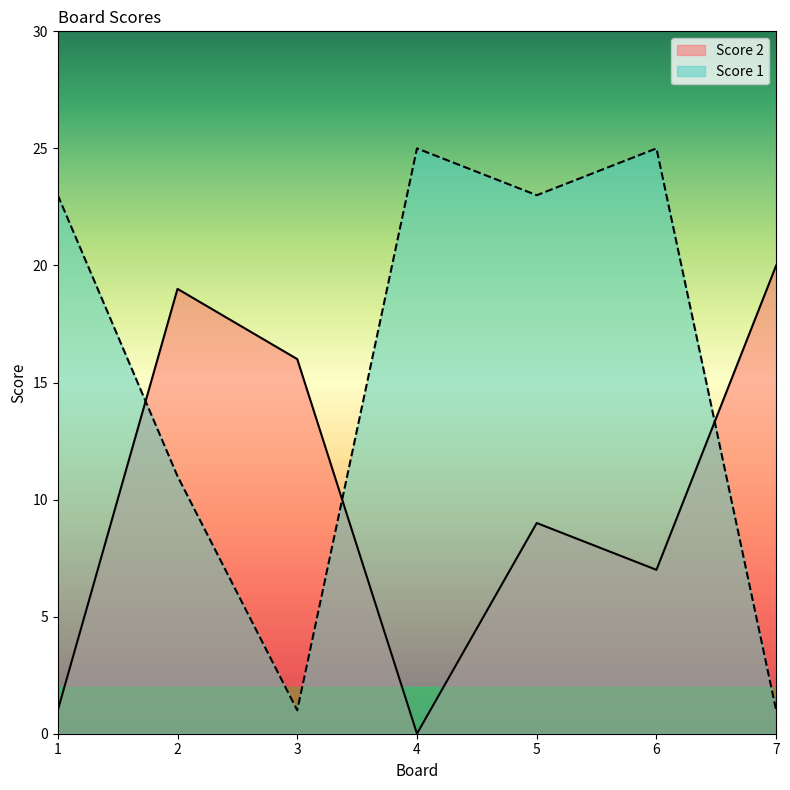

Which series has the widest spread of values?

Score 1